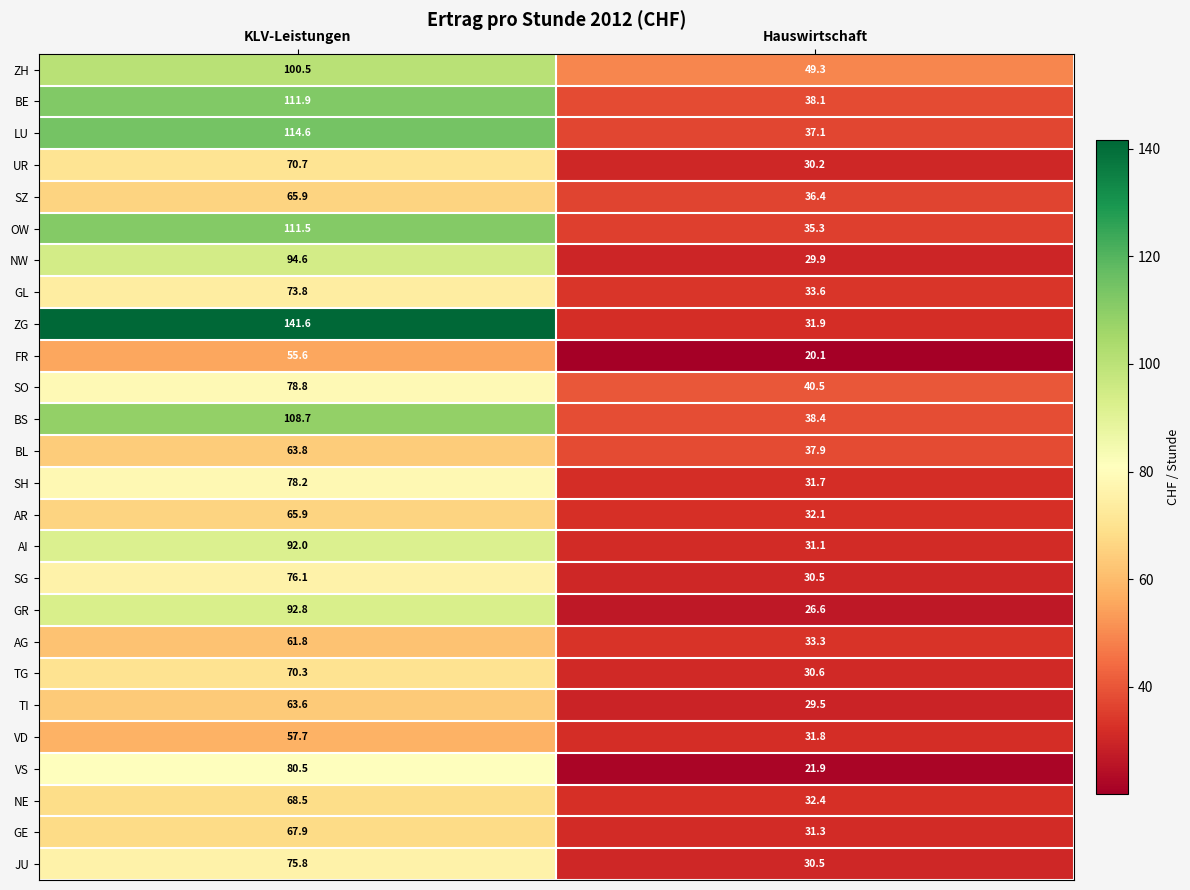

What is the sum of all SO values?

119.3